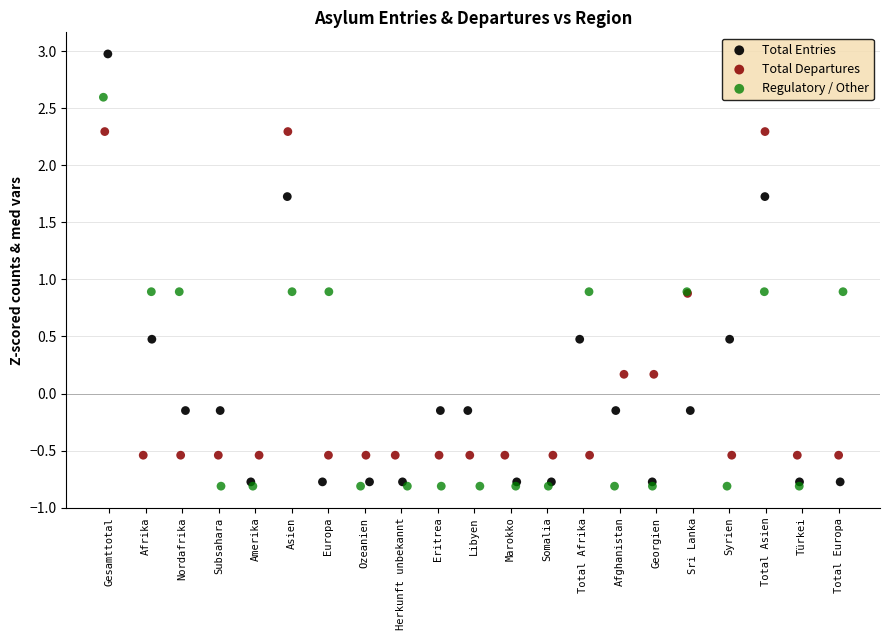

Which series reaches the minimum Y coordinate?

Regulatory / Other